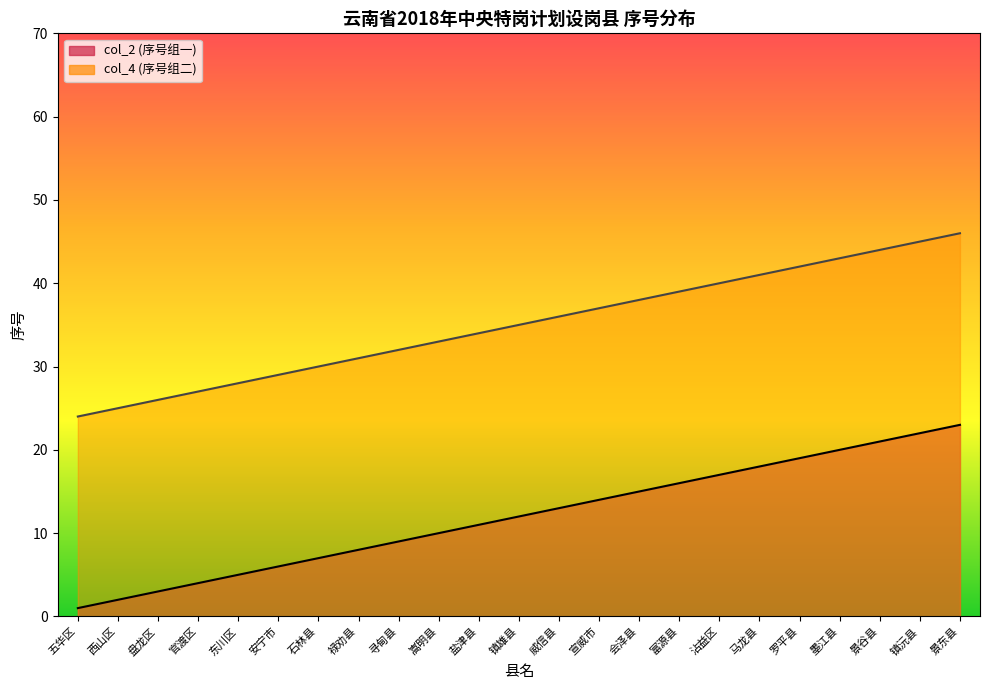

Reading right to left, what are all the values shown in this chart?

col_2: 景东县=23	镇沅县=22	景谷县=21	墨江县=20	罗平县=19	马龙县=18	沾益区=17	富源县=16	会泽县=15	宣威市=14	威信县=13	镇雄县=12	盐津县=11	嵩明县=10	寻甸县=9	禄劝县=8	石林县=7	安宁市=6	东川区=5	官渡区=4	盘龙区=3	西山区=2	五华区=1
col_4: 景东县=46	镇沅县=45	景谷县=44	墨江县=43	罗平县=42	马龙县=41	沾益区=40	富源县=39	会泽县=38	宣威市=37	威信县=36	镇雄县=35	盐津县=34	嵩明县=33	寻甸县=32	禄劝县=31	石林县=30	安宁市=29	东川区=28	官渡区=27	盘龙区=26	西山区=25	五华区=24